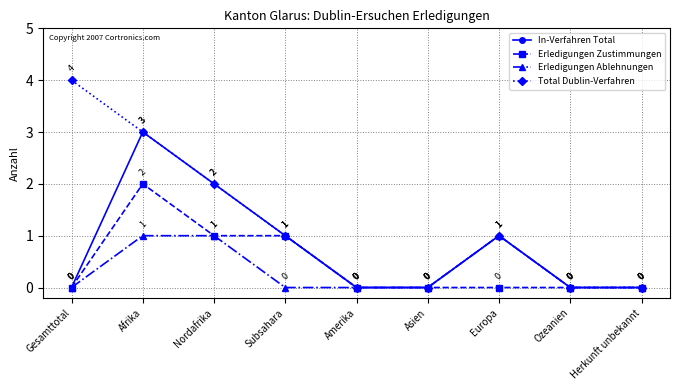

At which category does Total Dublin-Verfahren reach its first local peak?

Europa